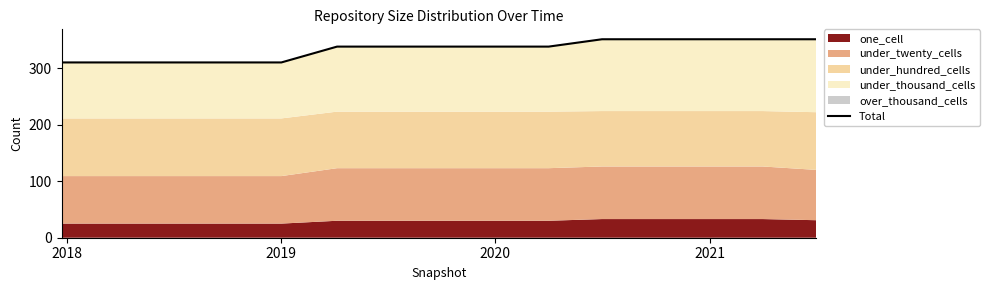

Read the value at 2020.

338